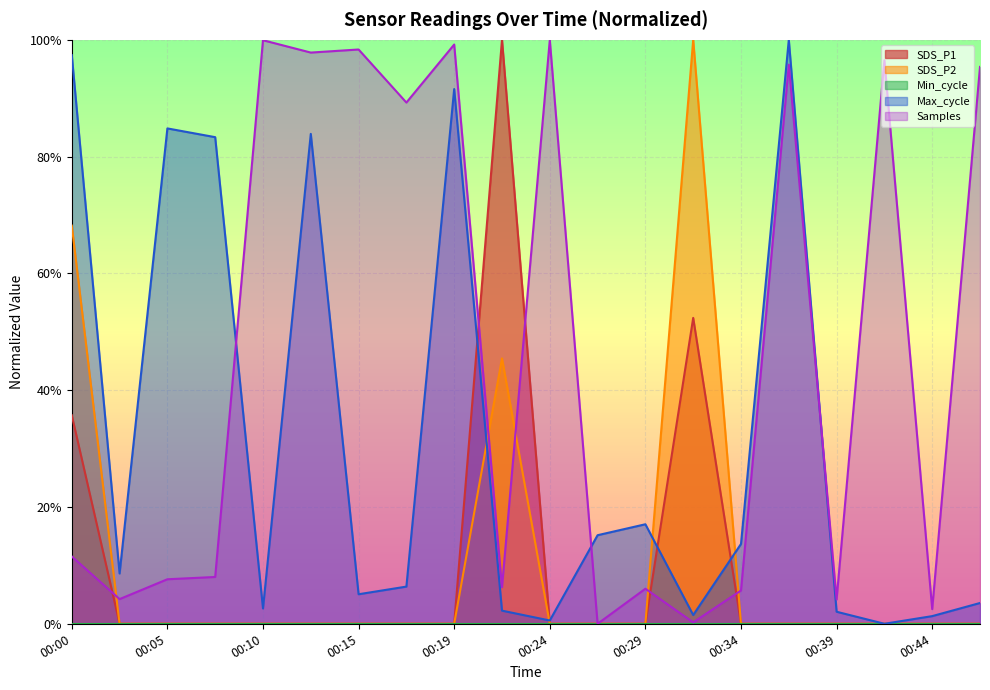

How many data points in SDS_P1 are above 0?

3